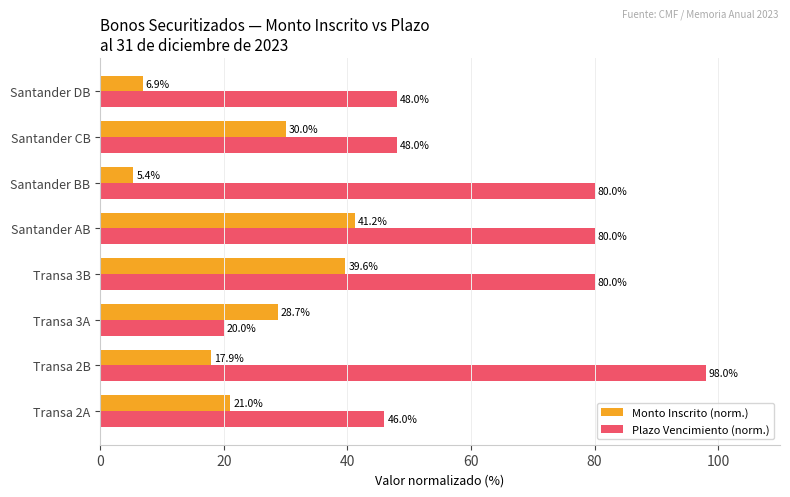

Rank the categories by Monto Inscrito (norm.) value from highest to lowest.

Santander AB, Transa 3B, Santander CB, Transa 3A, Transa 2A, Transa 2B, Santander DB, Santander BB